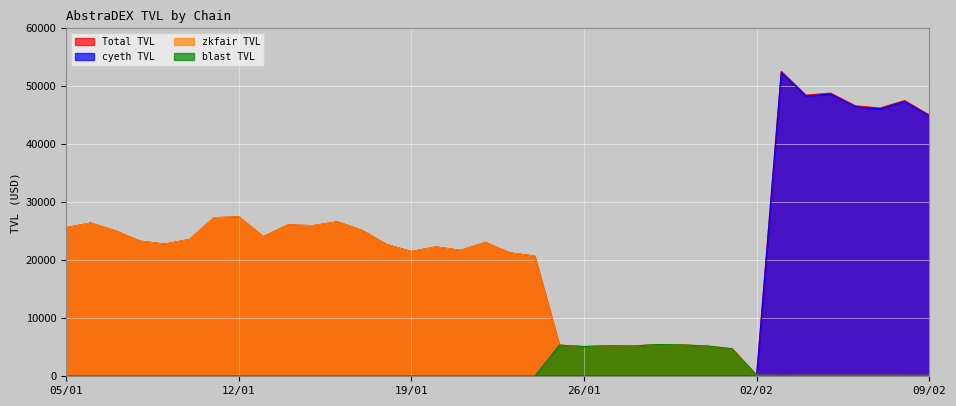

Which category has the lowest value in the zkfair TVL series?

03/02